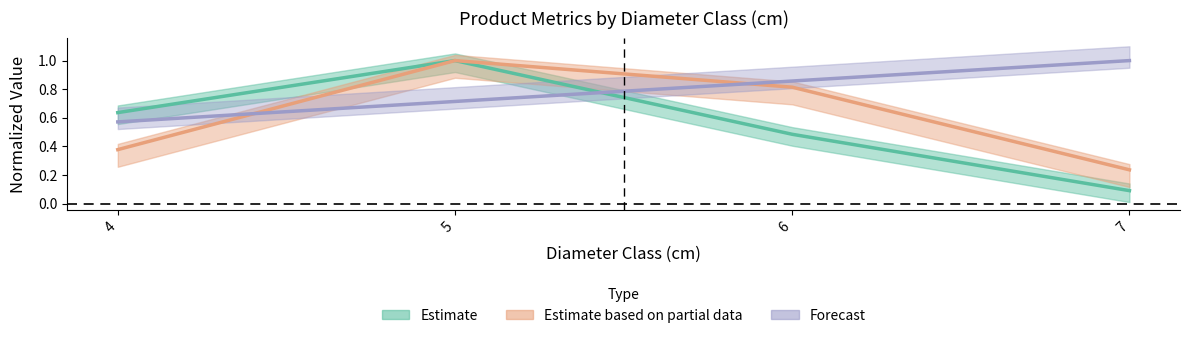

How many lines are shown in the chart?

3